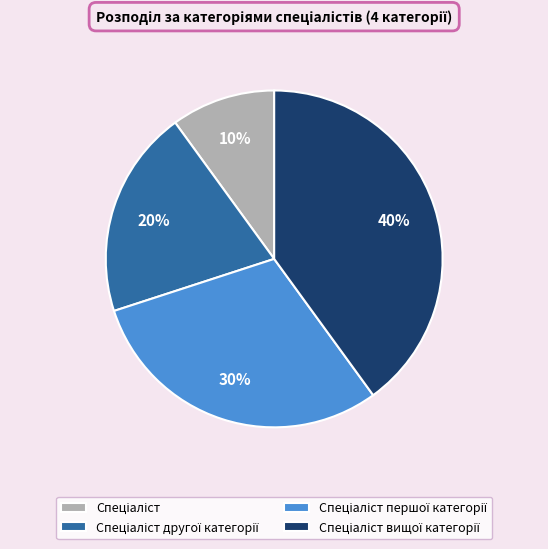

Count the number of slices in the pie.

4